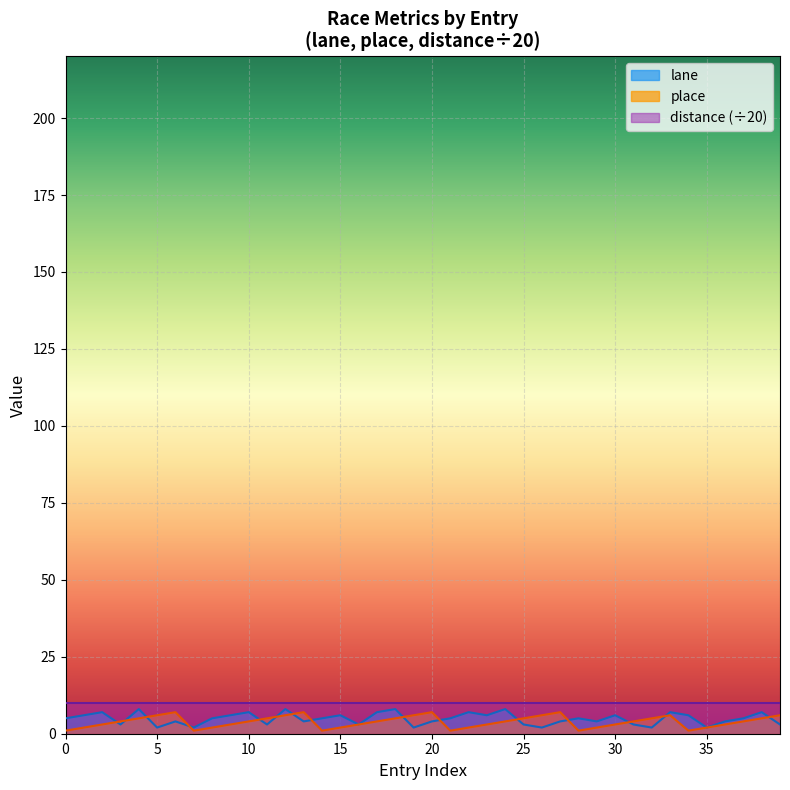

Count the place values in the range 2 to 6.

30